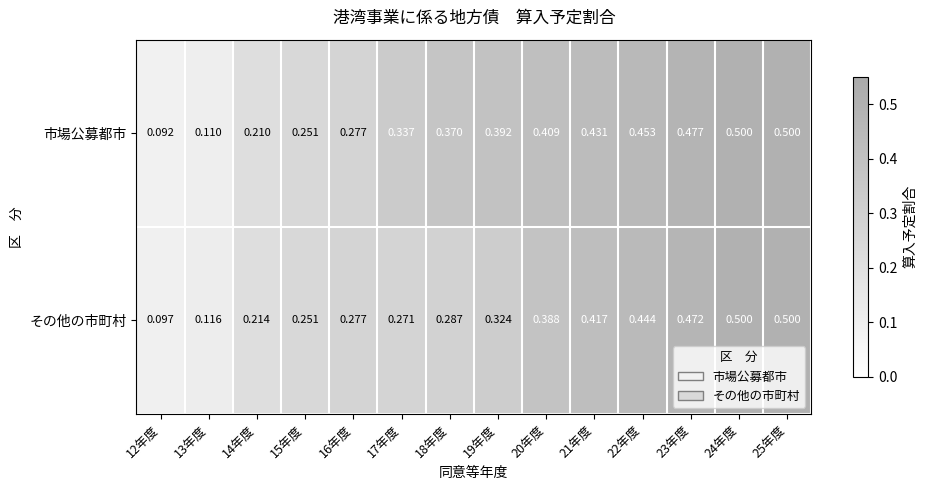

Between 15年度 and 17年度, which series saw the biggest shift?

市場公募都市